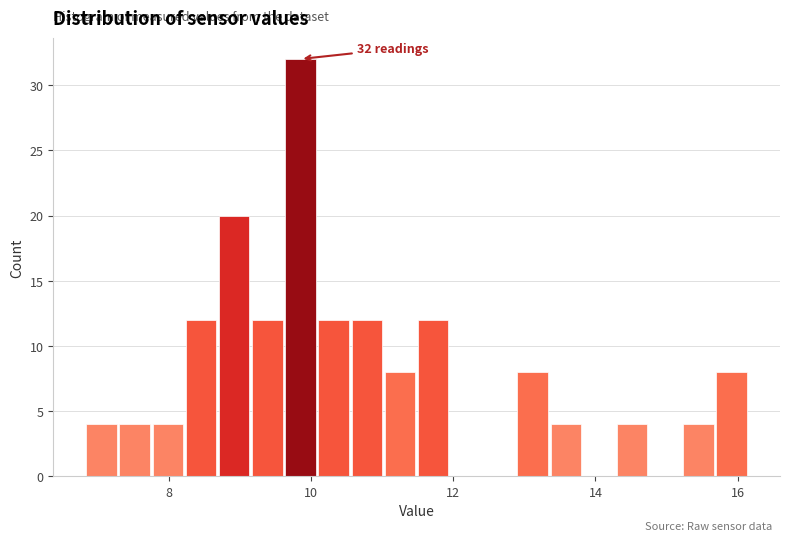

Around what value on the x-axis is the tallest bar? Give the approximate position of its centre, as read against the axis.

9.8